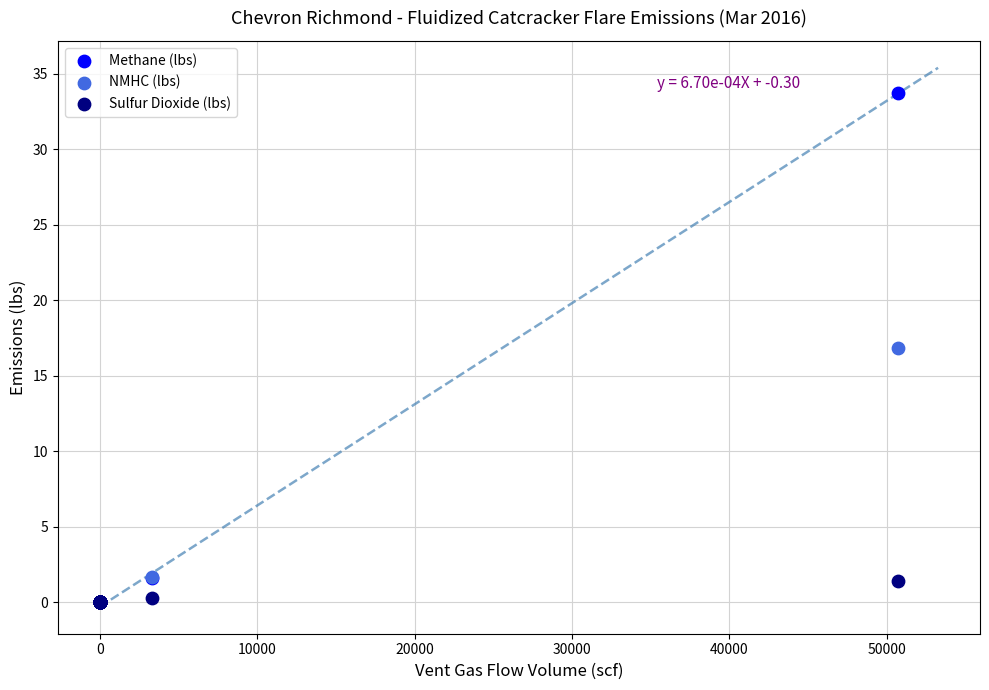

In the Methane (lbs) series, what Y value is closest to 16?

1.6